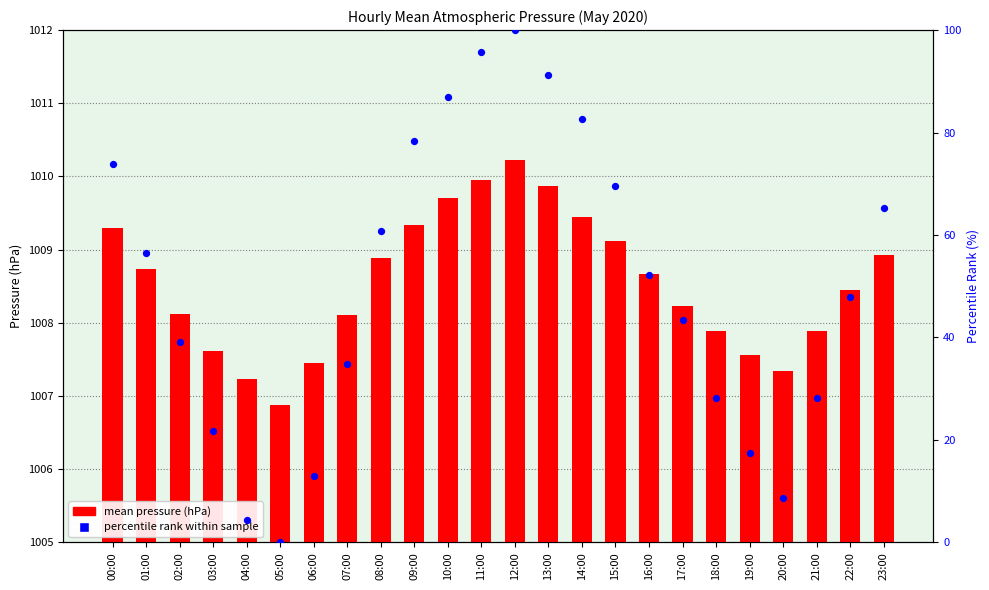

Which series contains the lowest Y value?

percentile rank within sample